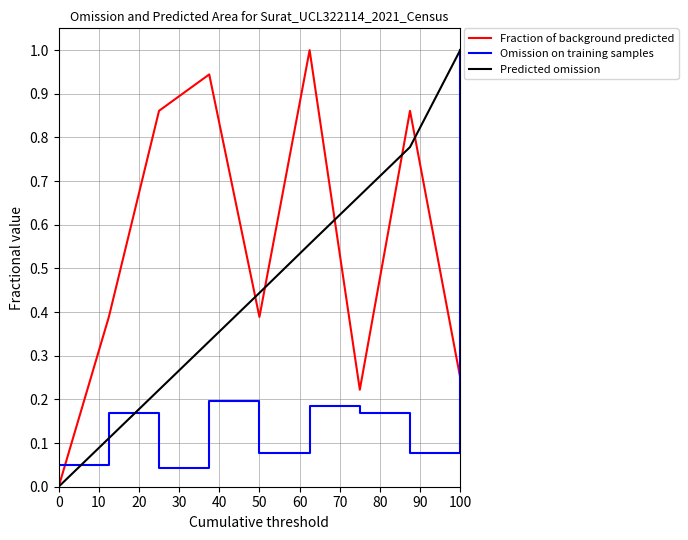

After their last crossing, which series has the higher values: Fraction of background predicted or Omission on training samples?

Omission on training samples